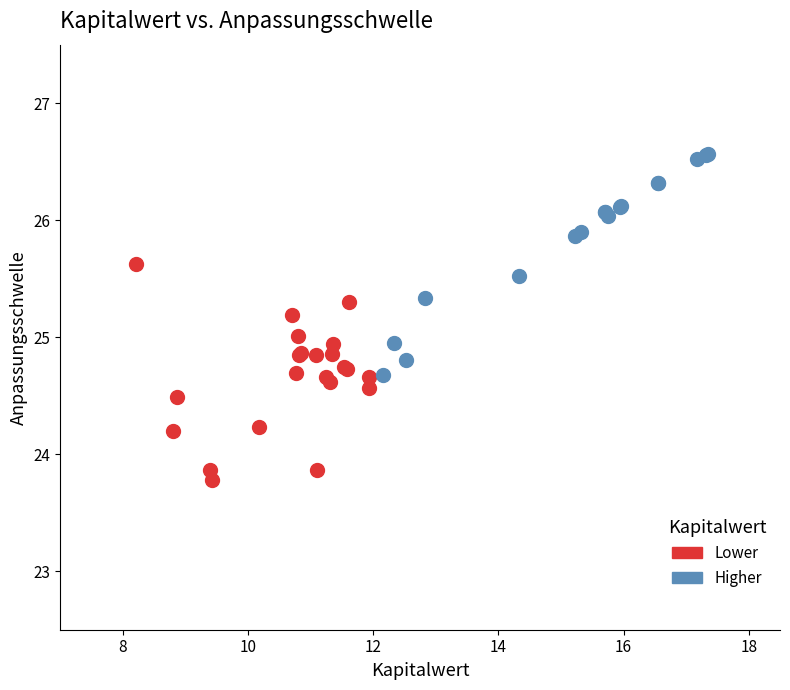

Which series contains the lowest Y value?

Lower